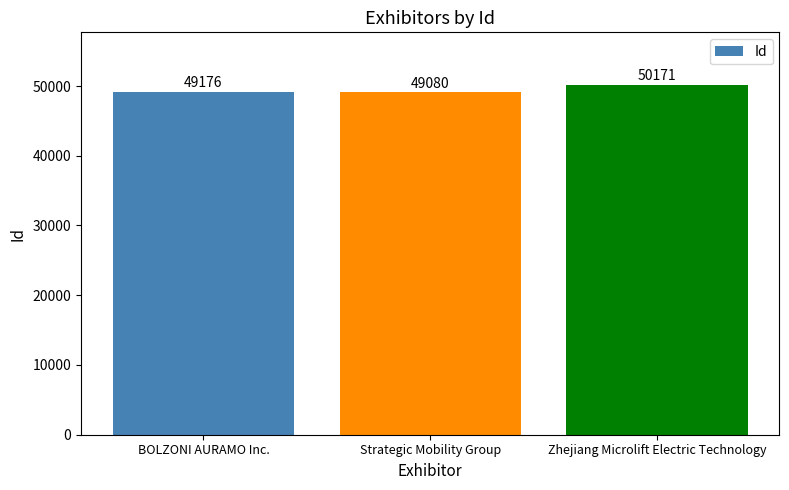

Reading left to right, list all the values displayed in this chart.

49176	49080	50171